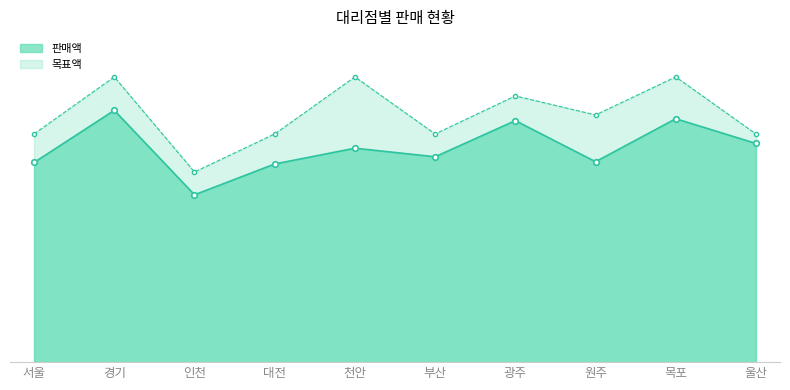

At how many categories does at least one series exceed 14021977?

3